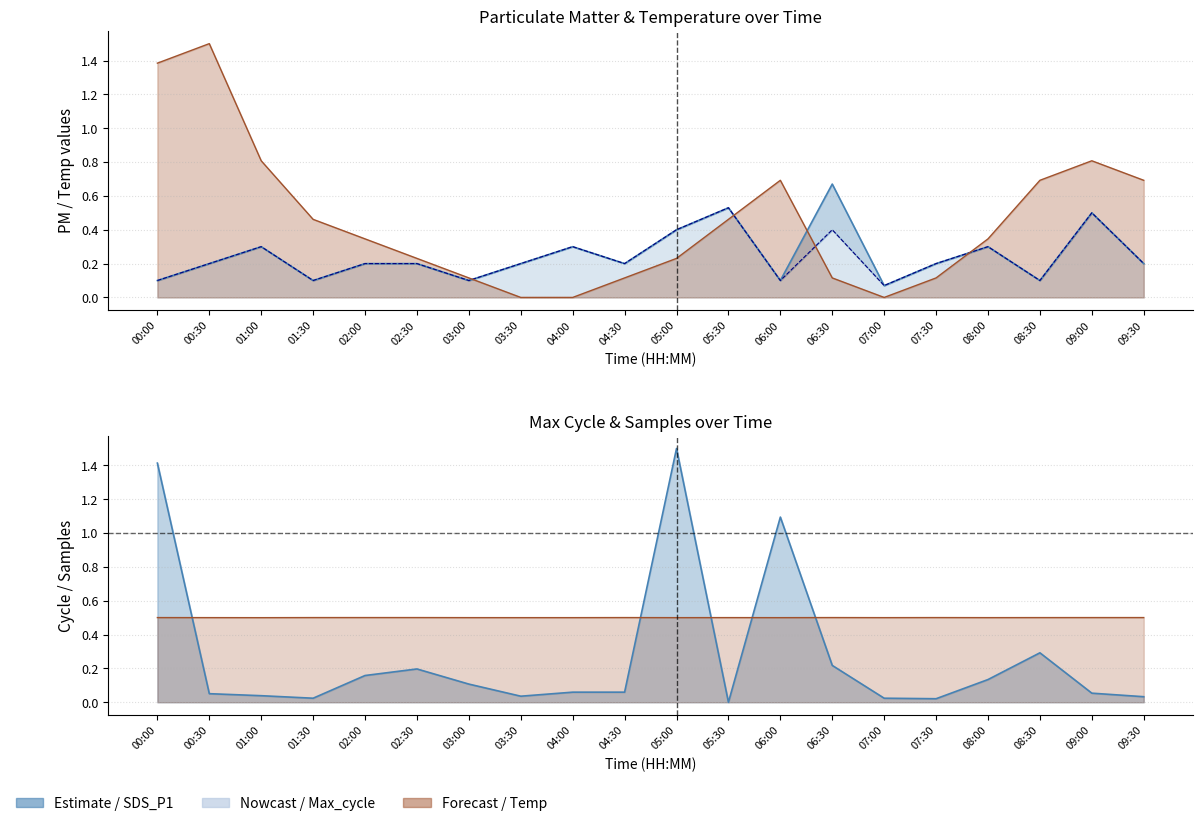

True or false: SDS_P2 and Max_cycle cross at least once.

True